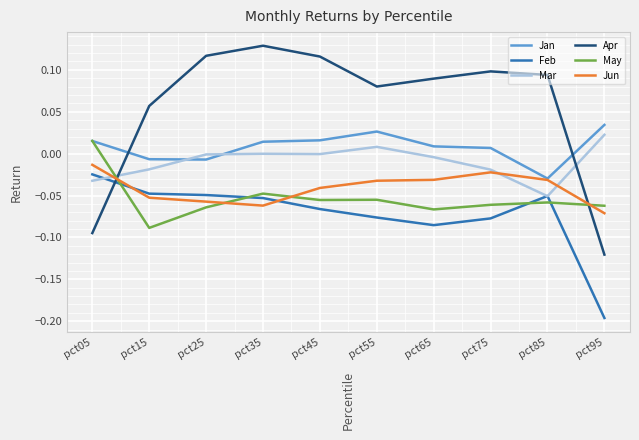

Rank the series at pct95 from highest to lowest value.

Jan, Mar, May, Jun, Apr, Feb